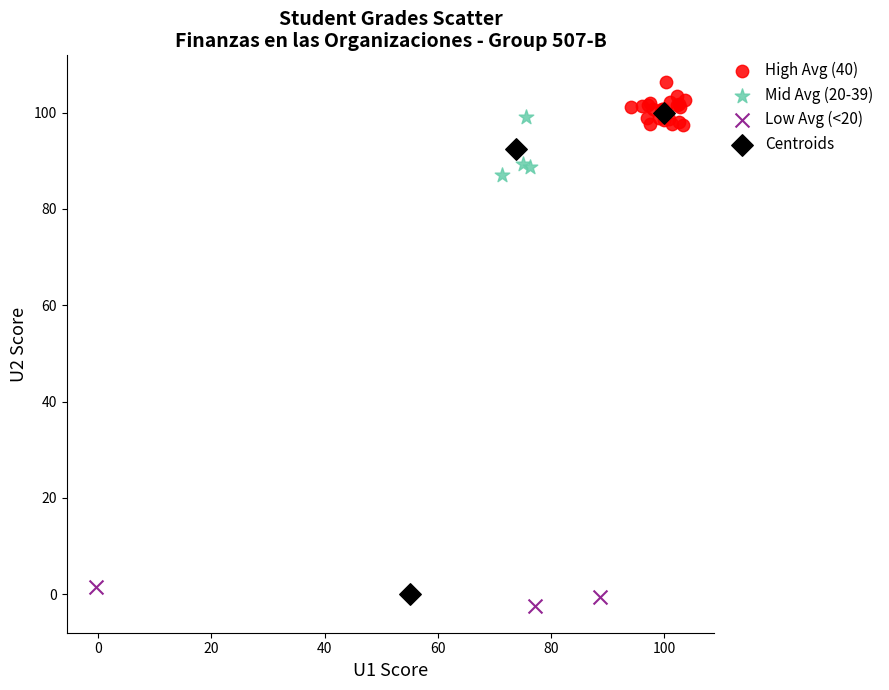

What are all the series names shown in the legend?

High Avg (40), Mid Avg (20-39), Low Avg (<20), Centroids